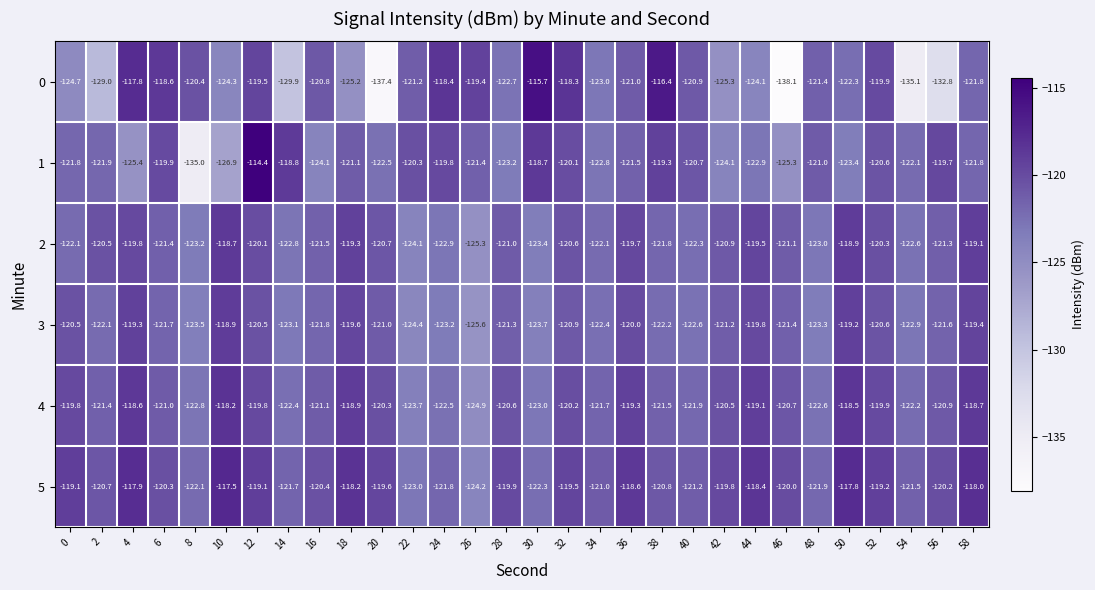

What is the sum of the 4 values at 46 and 54?

-242.9